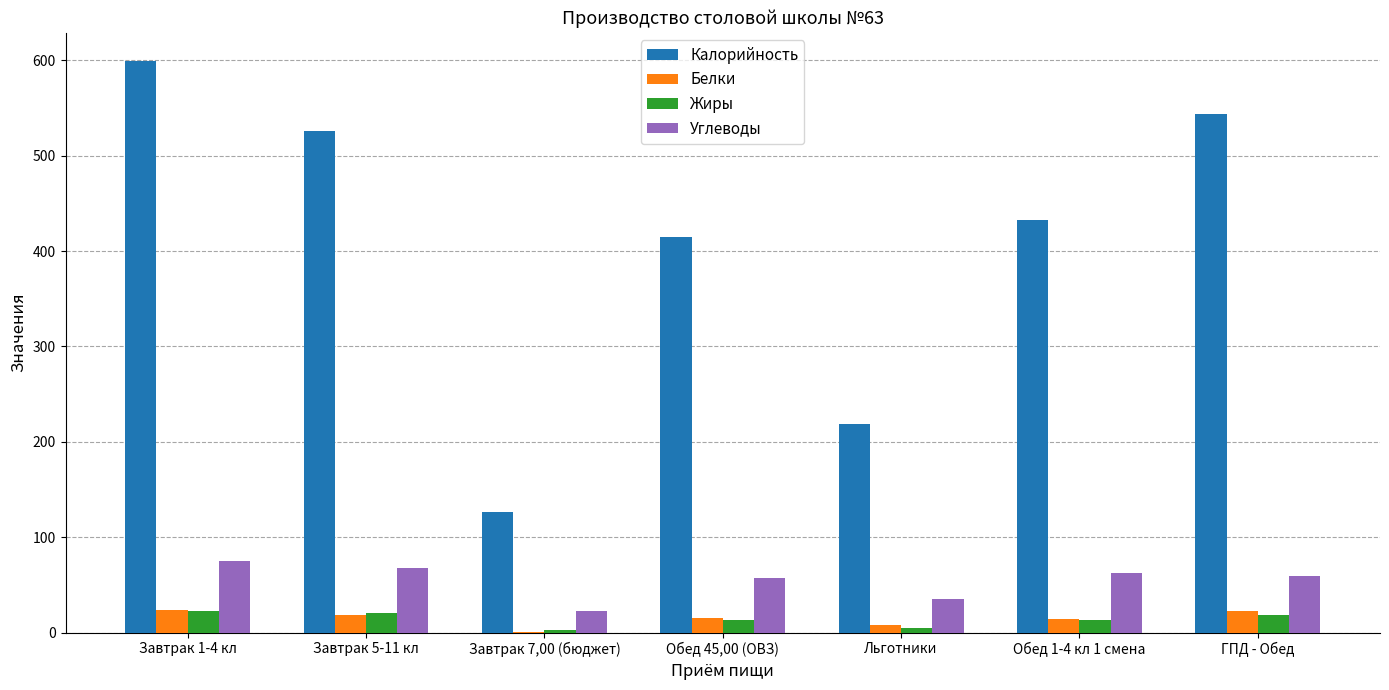

Is it true that Калорийность equals 569 at Обед 45,00 (ОВЗ)?

False